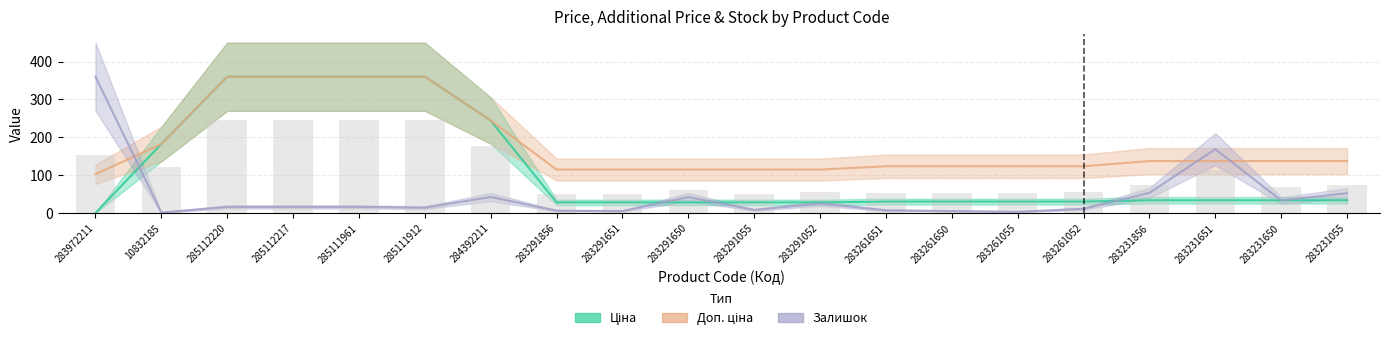

List the series in order of their overall mean, highest first.

Доп. ціна, Ціна, Залишок